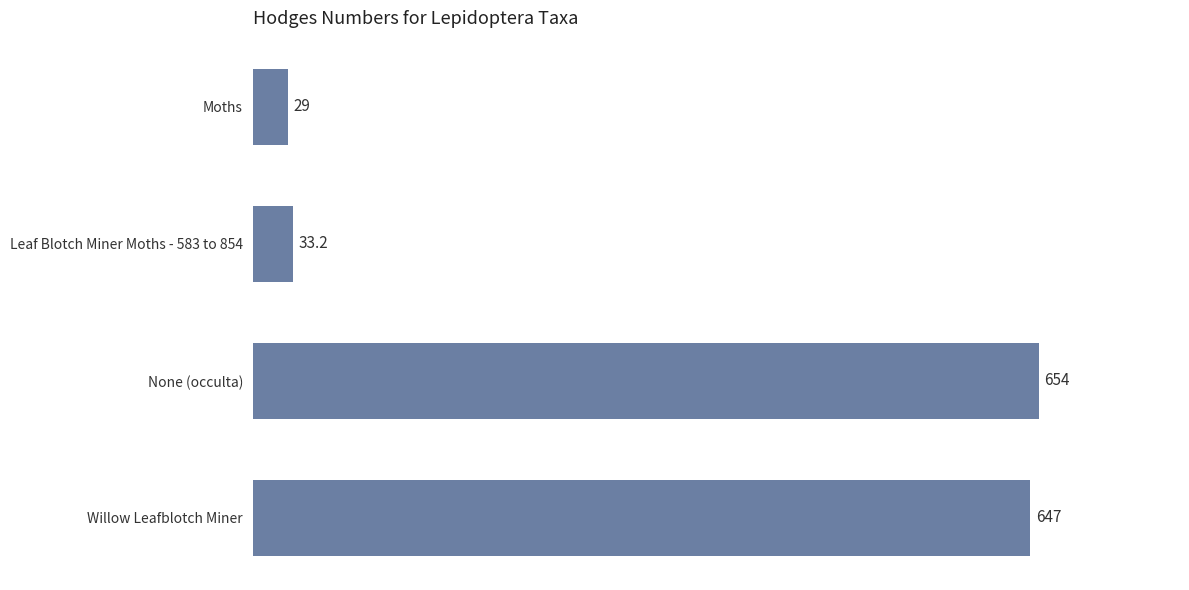

Reading top to bottom, what are all the values shown in this chart?

Moths=29.0	Leaf Blotch Miner Moths - 583 to 854=33.2	None (occulta)=654.0	Willow Leafblotch Miner=647.0